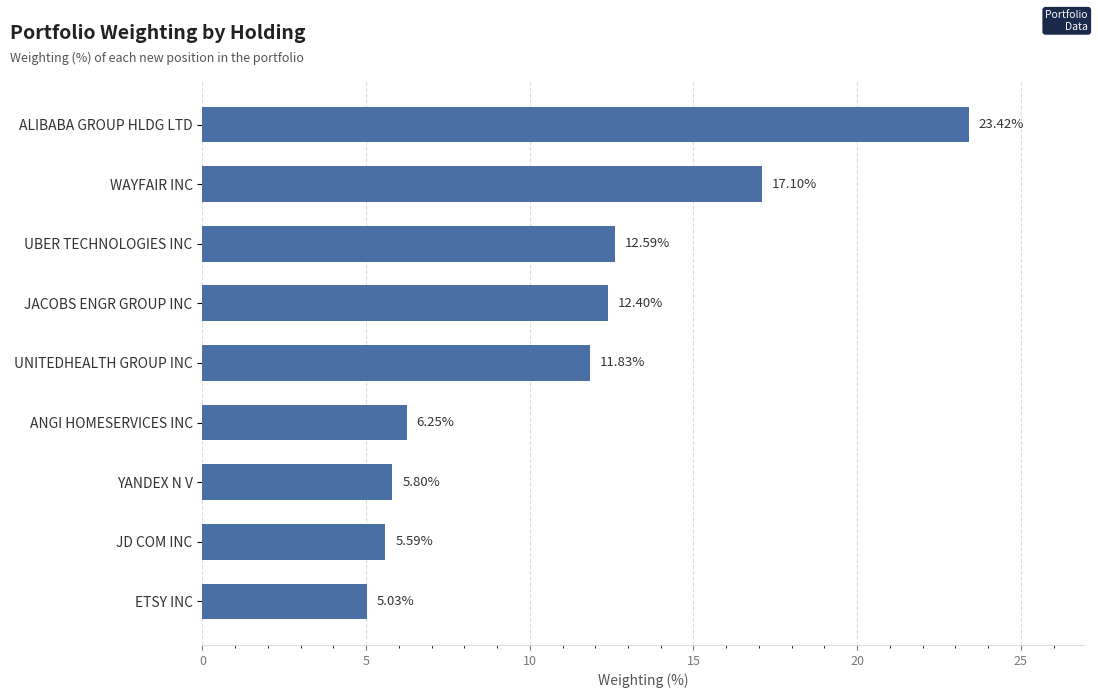

What is the sum of all values?

100.0